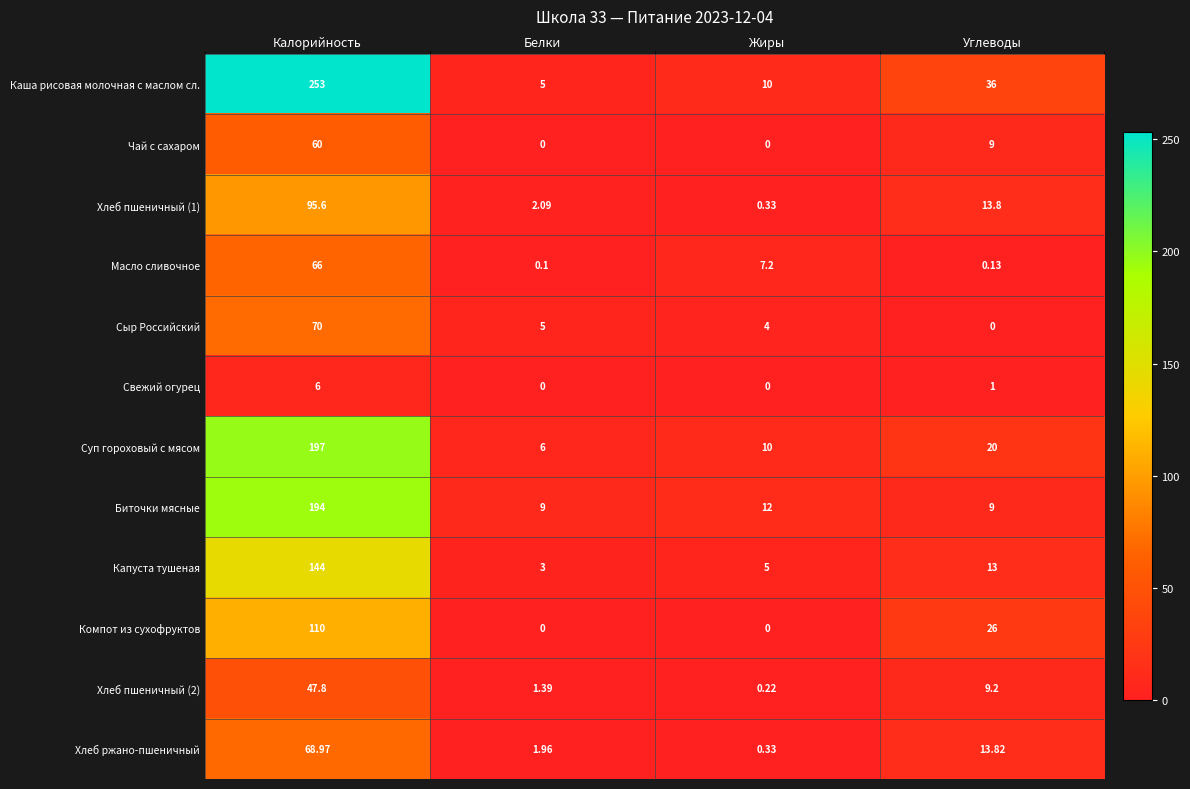

Where is Каша рисовая молочная с маслом сл. nearest to the value 129?

Углеводы